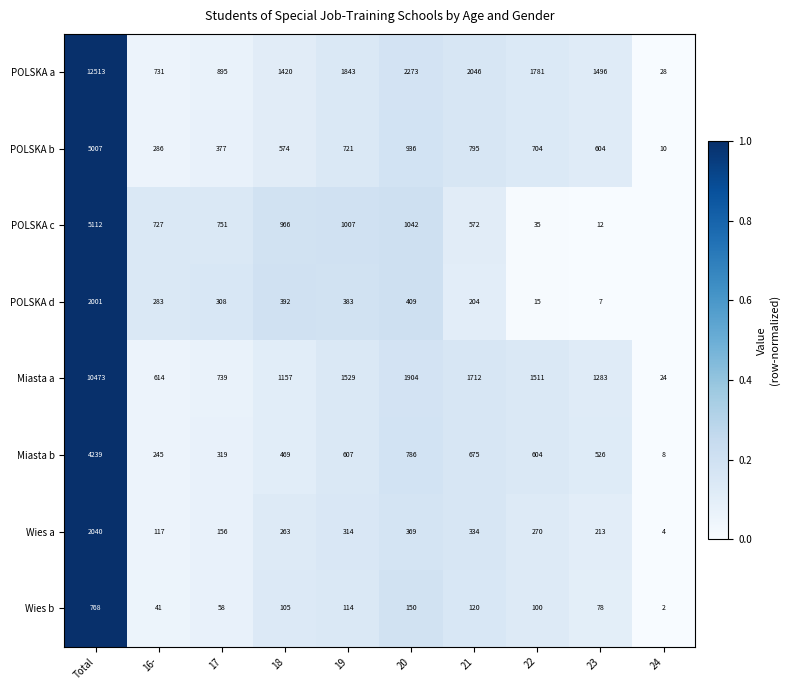

Between Total and 21, which series saw the biggest shift?

POLSKA a